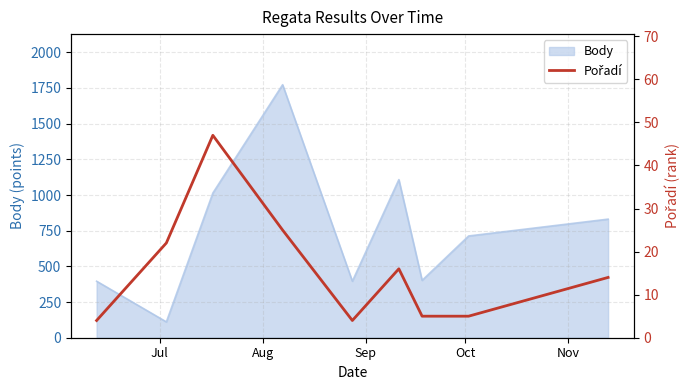

What is the highest value of the Body series?

1773